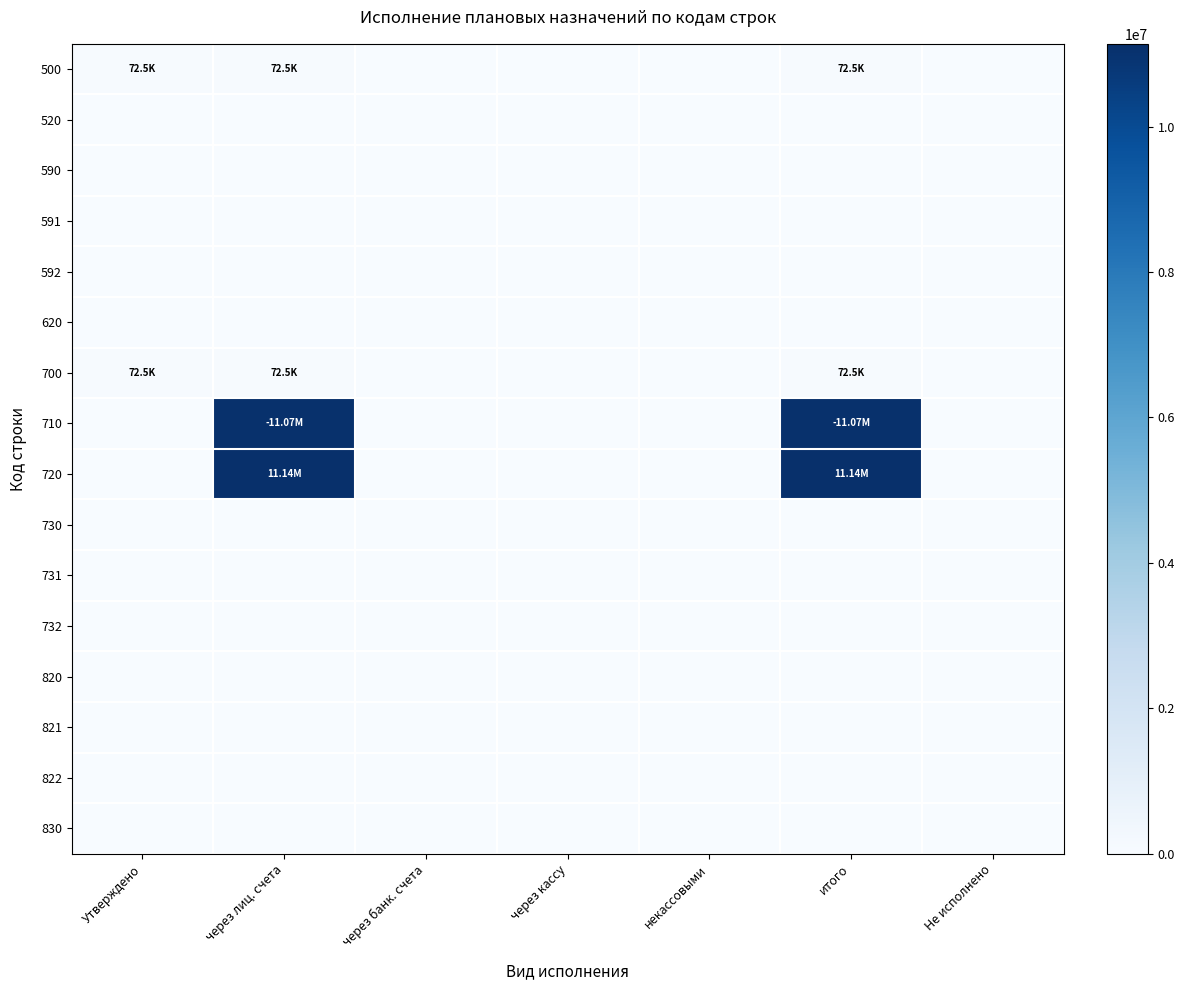

Which label corresponds to the smallest value in the chart?

через банк. счета